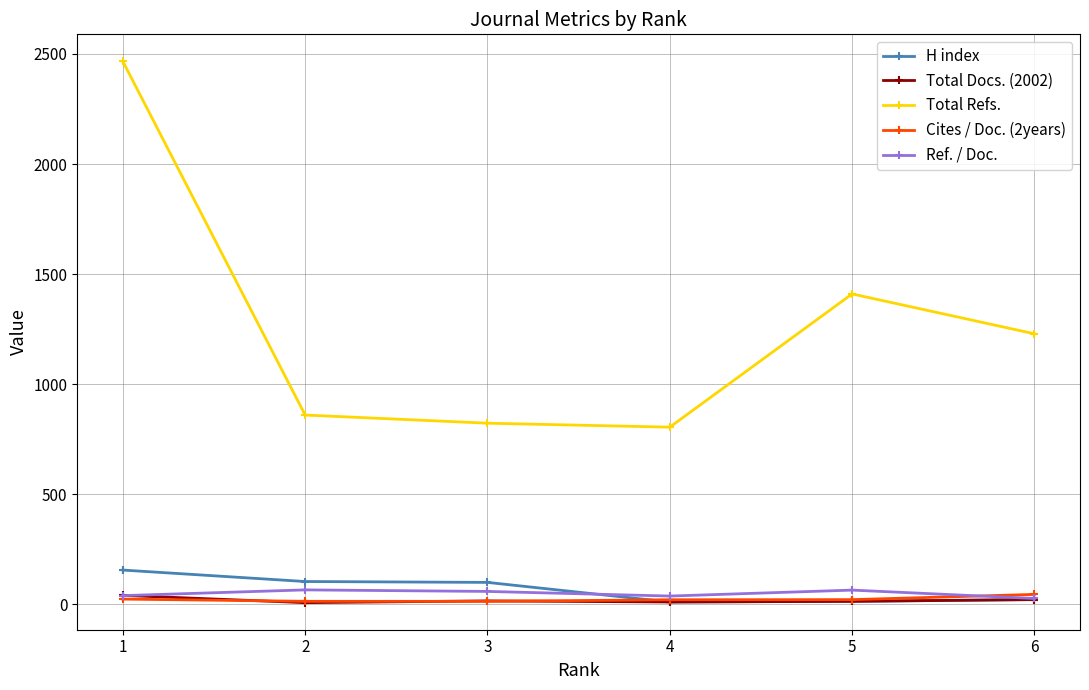

True or false: H index and Total Refs. intersect in this chart.

False